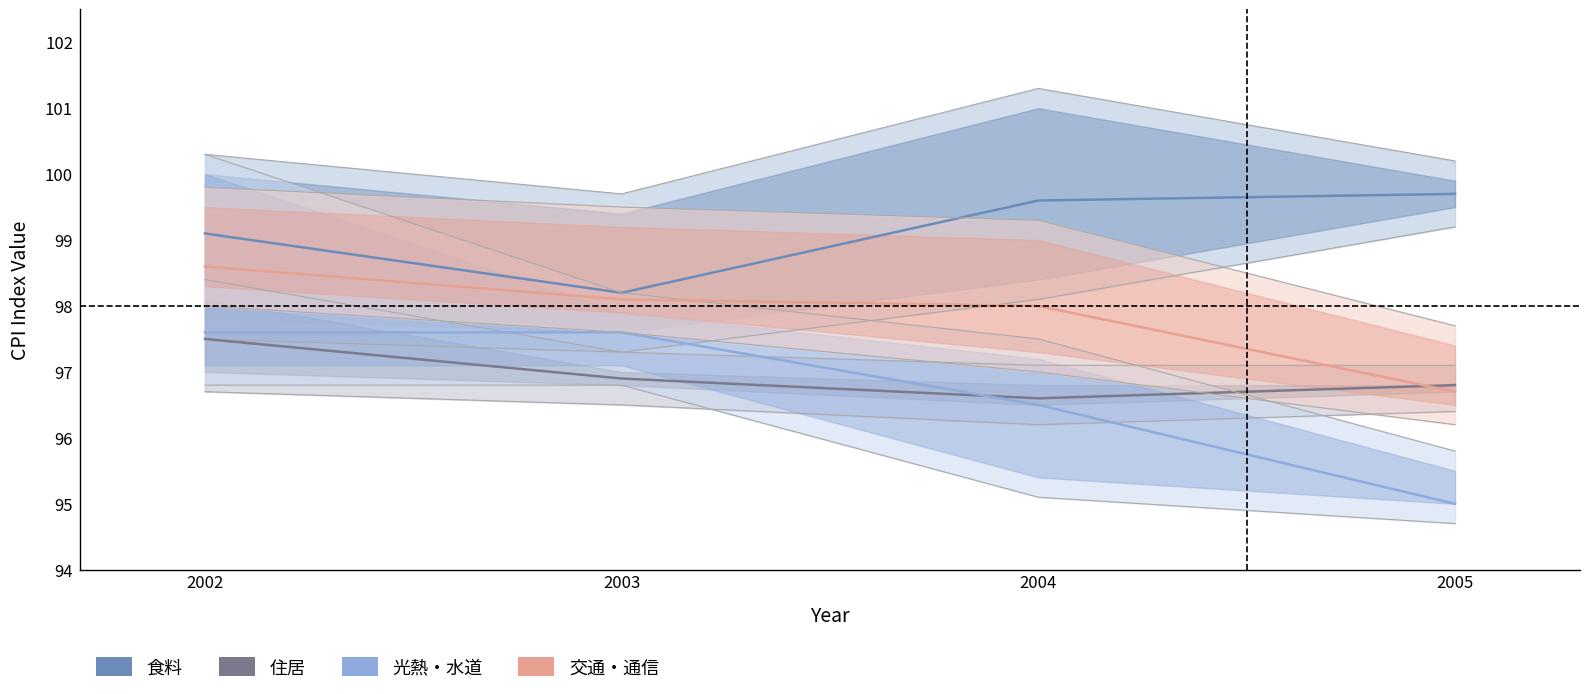

What is the sum of all 交通・通信 values?

391.4